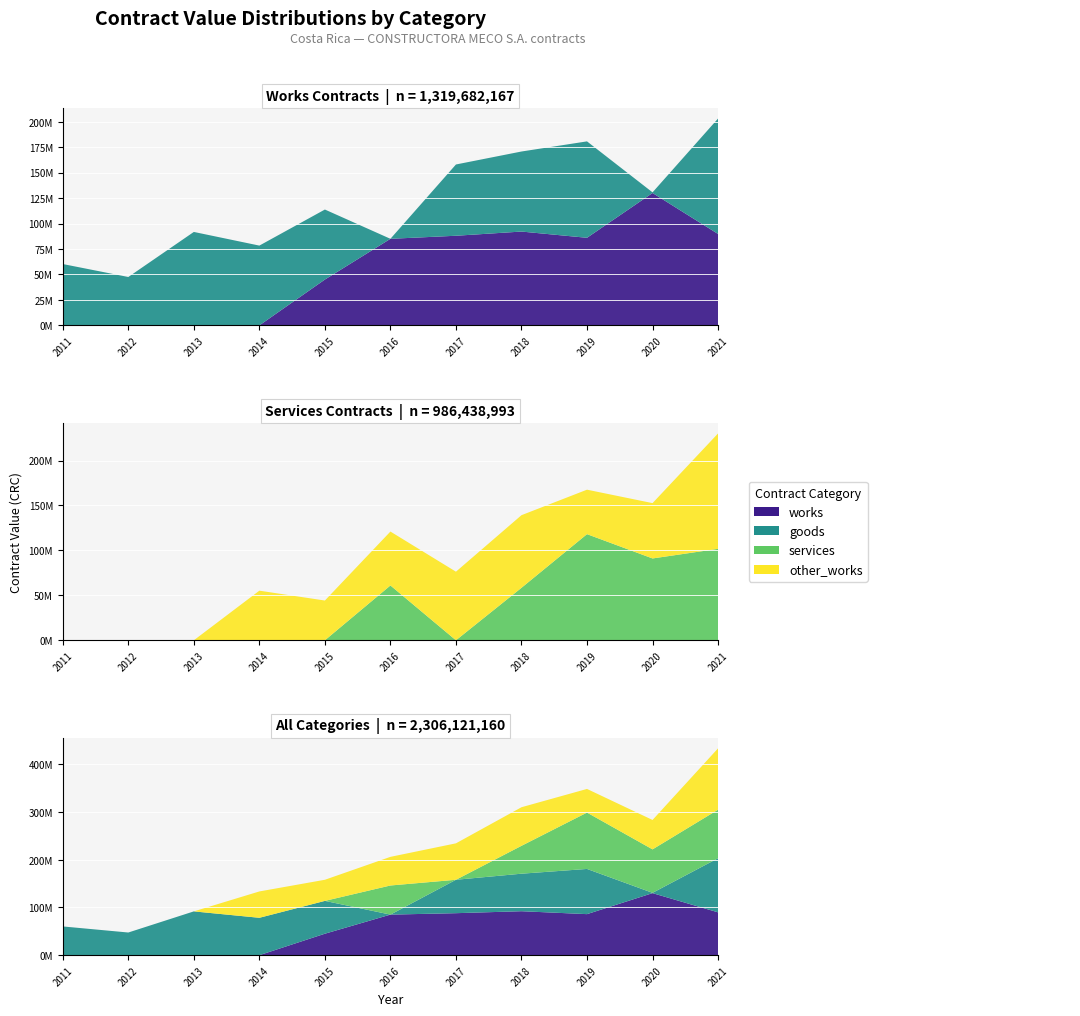

Reading left to right, list all the values displayed in this chart.

works: 0	0	0	0	45000000	85000000	88000000	92125000	86000000	129999976	89758465
goods: 60226920	47496960	91748246	78336000	68750000	0	69986500	78600000	94680000	614888	113359212
services: 0	0	0	0	0	61000000	0	58400000	118115000	91065000	101753640
other_works: 0	0	0	55200000	44232795	60000000	76326303	80823167	49488000	61582436	128452652